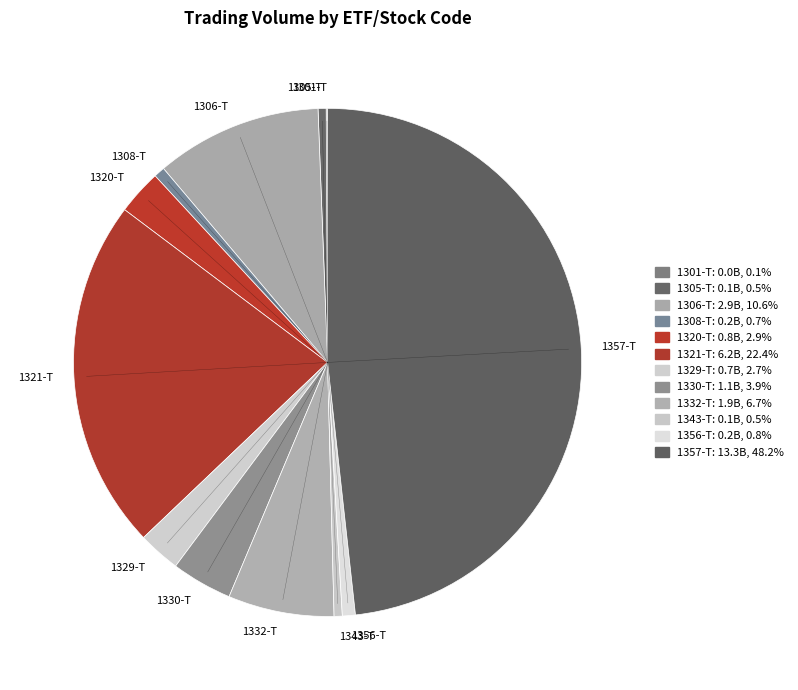

Do 1356-T and 1308-T together represent more than half of the pie?

No